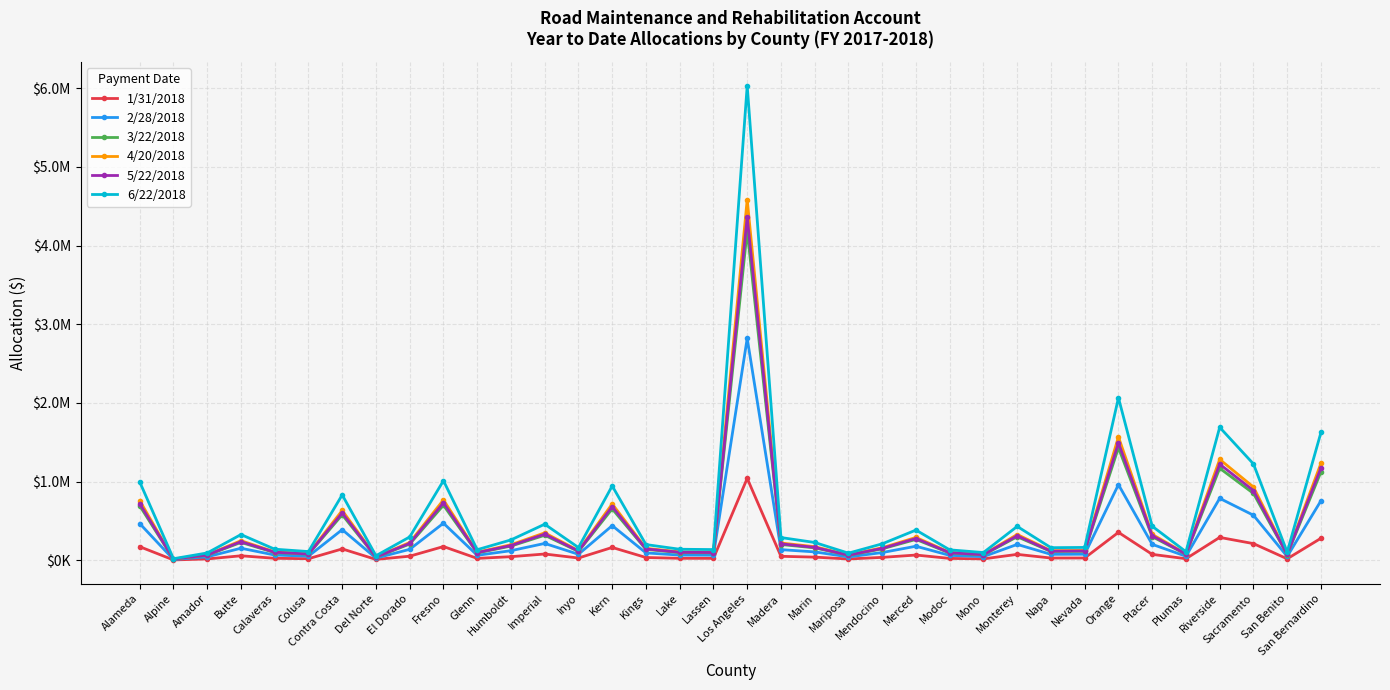

What is the average value of the 1/31/2018 series?

103948.0